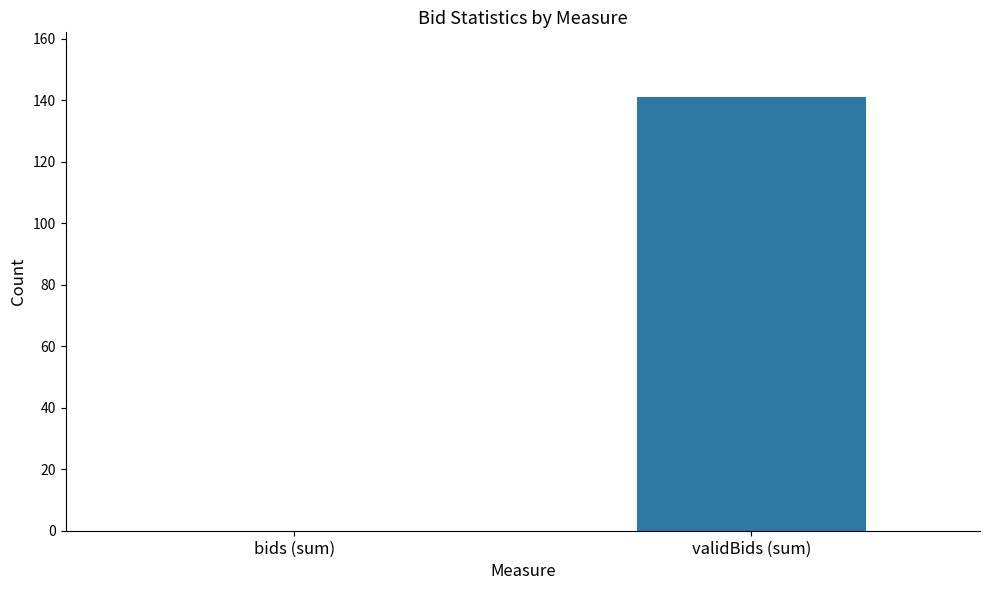

How many values are between 0 and 141?

2